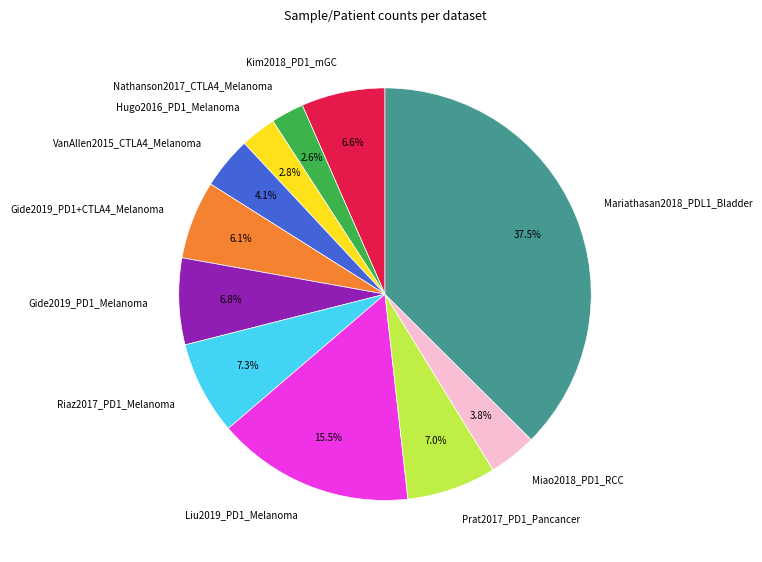

To the nearest percent, what is the combined percentage of VanAllen2015_CTLA4_Melanoma and Kim2018_PD1_mGC?

11%